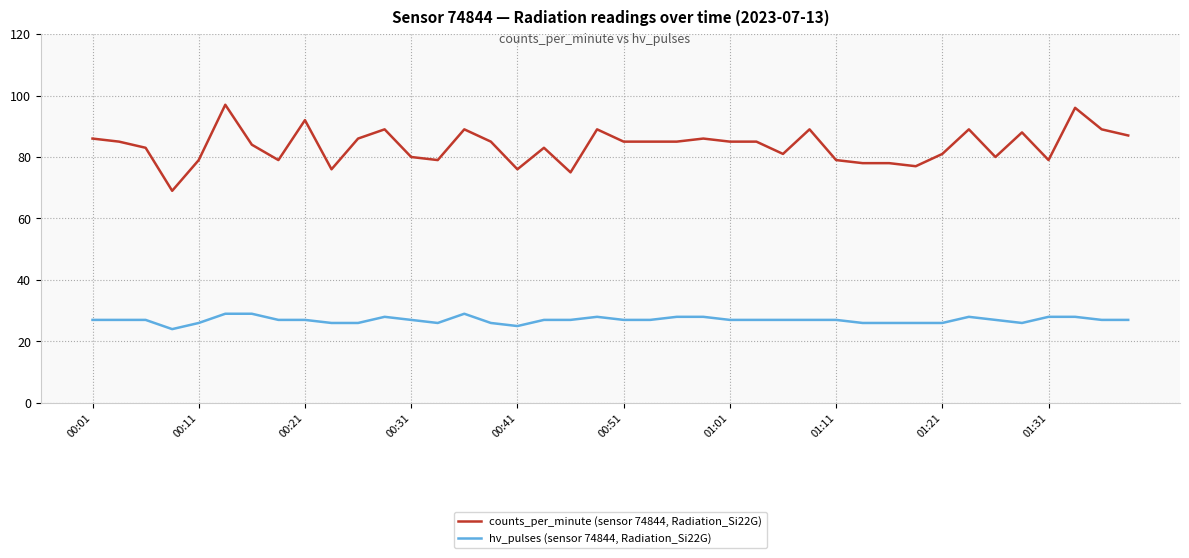

What are all the series names shown in the legend?

counts_per_minute (sensor 74844, Radiation_Si22G), hv_pulses (sensor 74844, Radiation_Si22G)